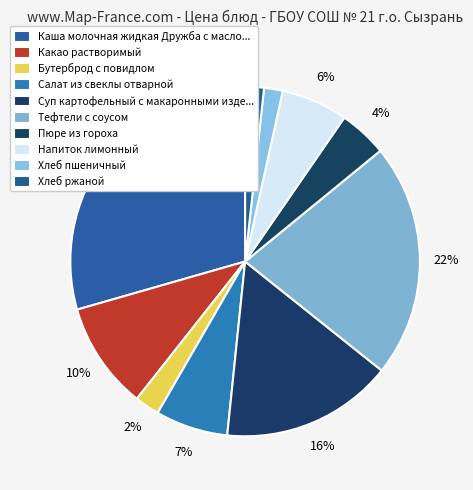

Between Салат из свеклы отварной and Напиток лимонный, which is larger?

Салат из свеклы отварной